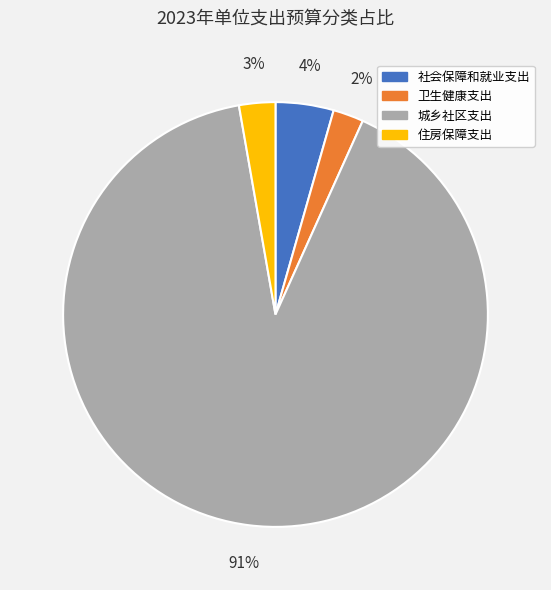

To the nearest percent, what percentage of the pie is 卫生健康支出?

2%